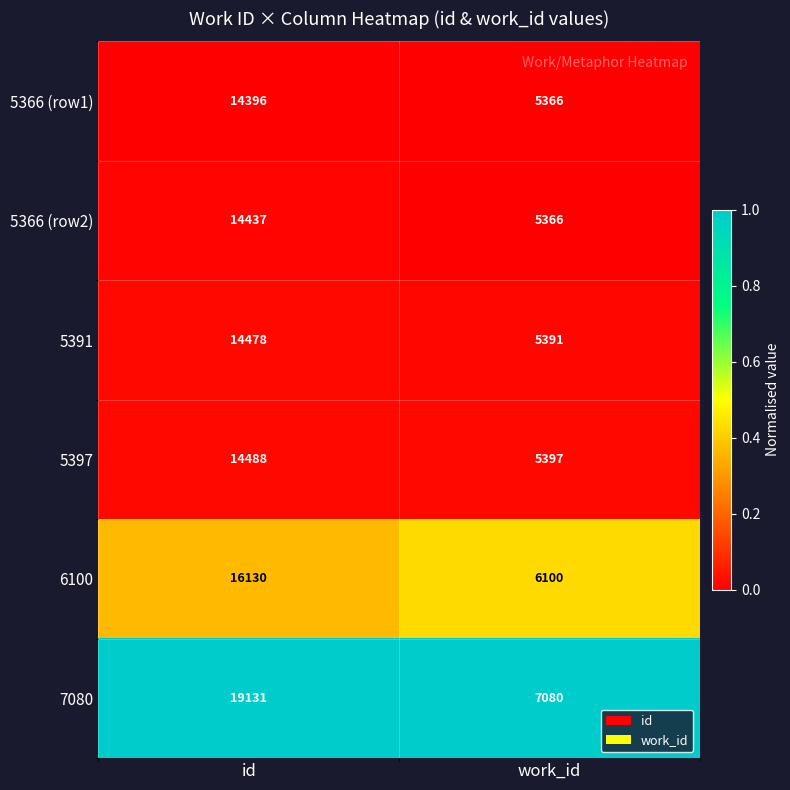

Reading left to right, transcribe all the data shown in this chart.

5366 (row1): 14396	5366
5366 (row2): 14437	5366
5391: 14478	5391
5397: 14488	5397
6100: 16130	6100
7080: 19131	7080